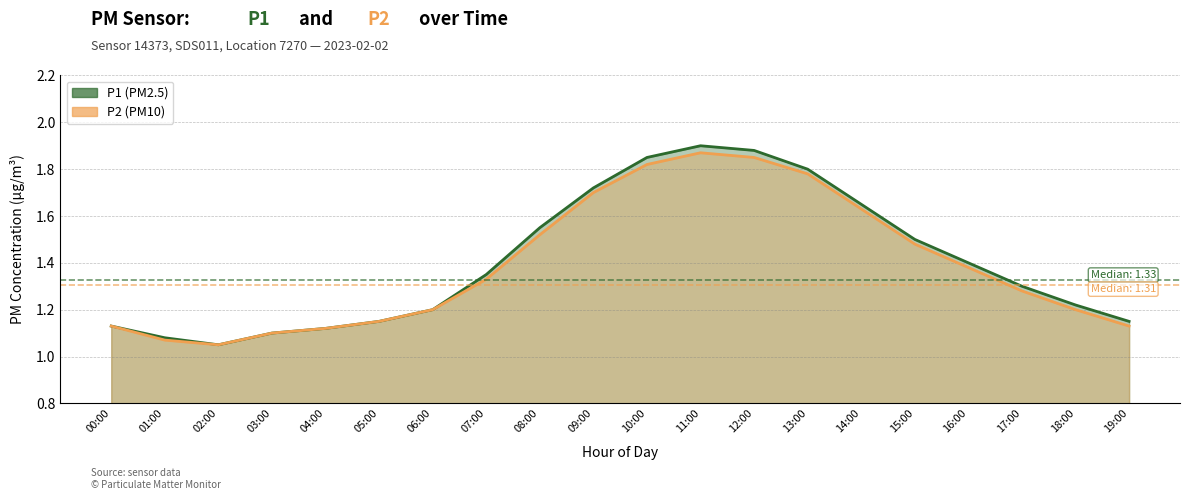

What is the average value of the P1 series?

1.4